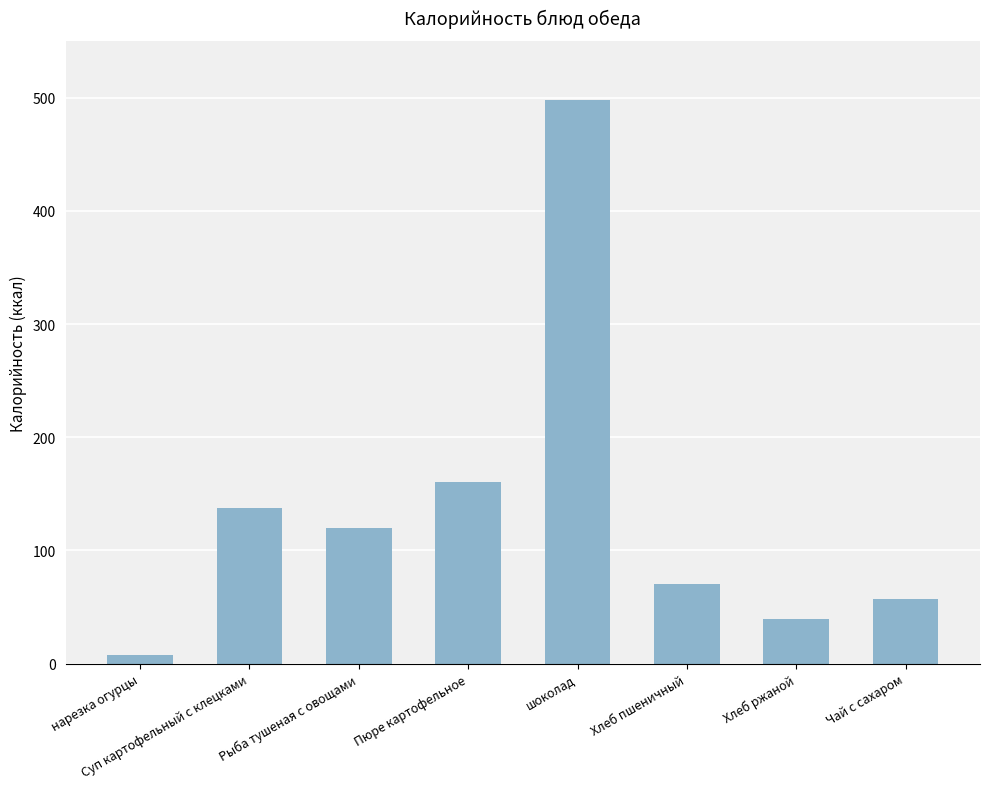

What is the ratio of the value at Пюре картофельное to the value at Хлеб пшеничный?

2.3